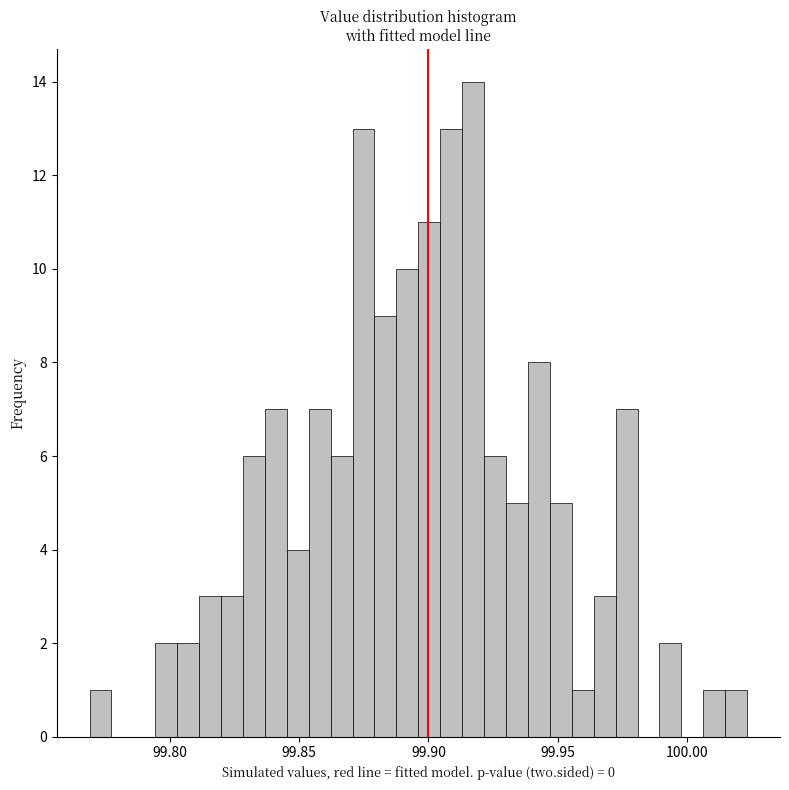

Around what value on the x-axis is the tallest bar? Give the approximate position of its centre, as read against the axis.

99.915